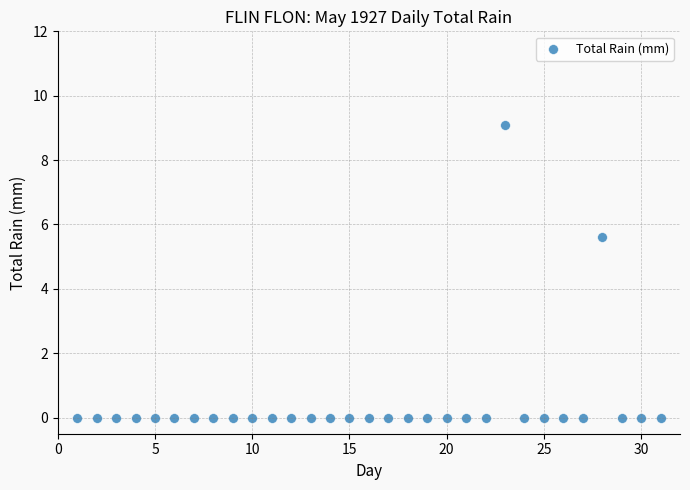

What is the range of Y values (max minus min)?

9.1